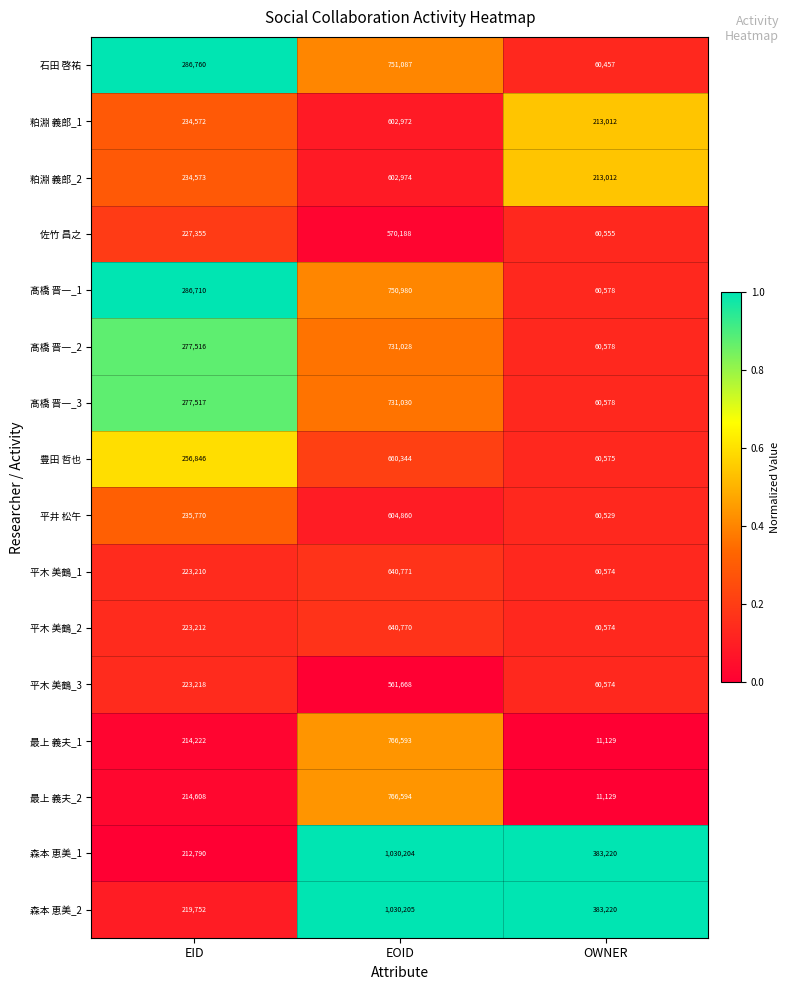

The value of 平井 松午 at OWNER is 60529. True or false?

True